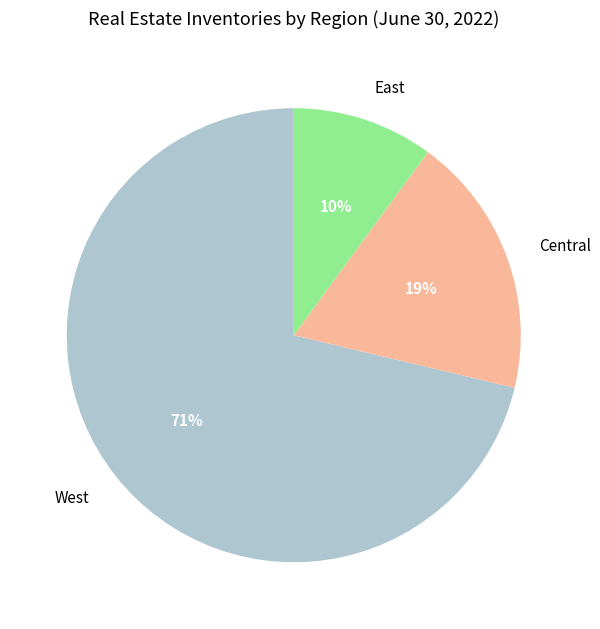

Rank the categories by value from highest to lowest.

West, Central, East